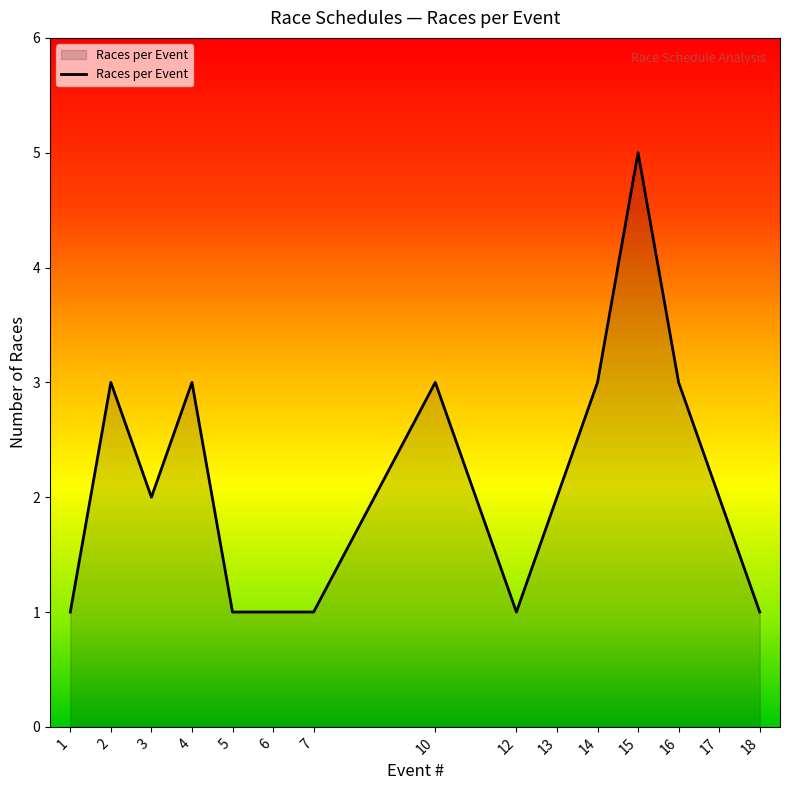

What is the difference between the values at 14 and 1?

2